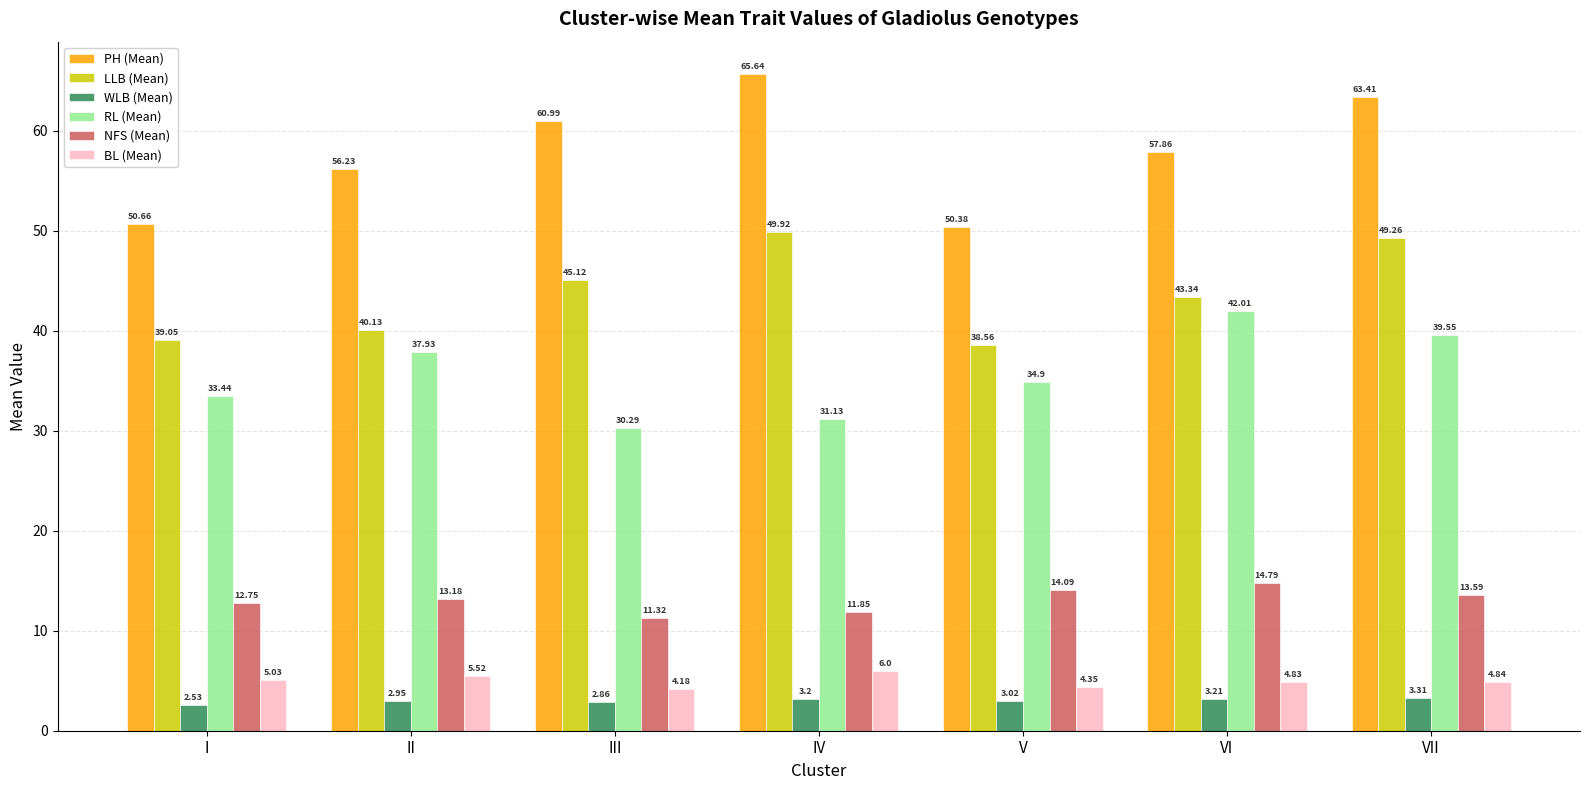

At which label does WLB (Mean) reach its peak?

VII